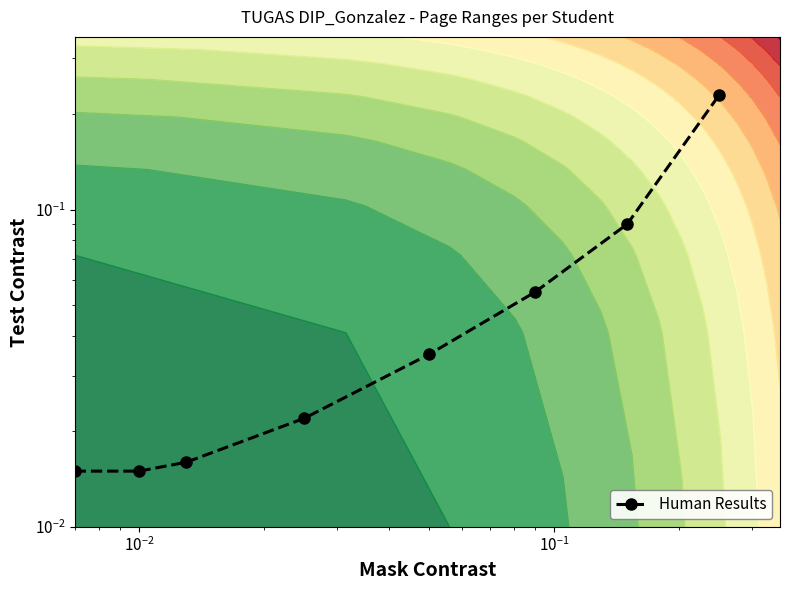

What is the difference between the maximum and minimum values?

0.2